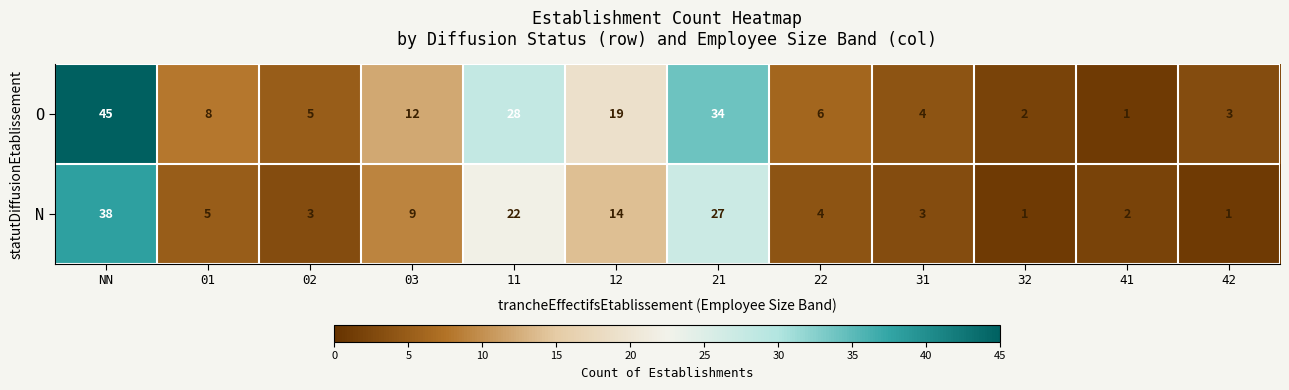

At how many categories does at least one series exceed 42?

1